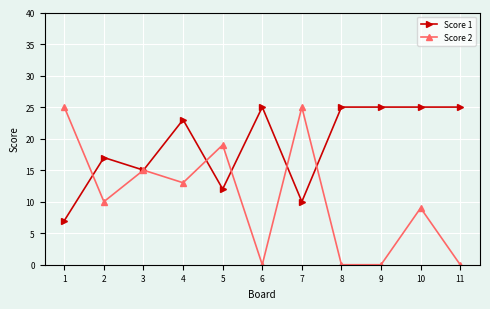

What is the difference between the highest and lowest values at 6?

25